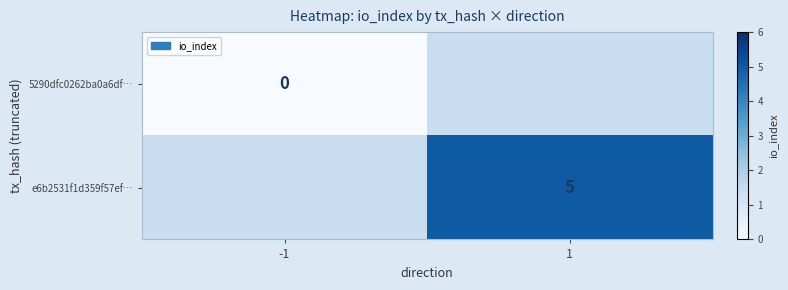

True or false: e6b2531f1d359f57ef… has a value of 3 at 1.

False